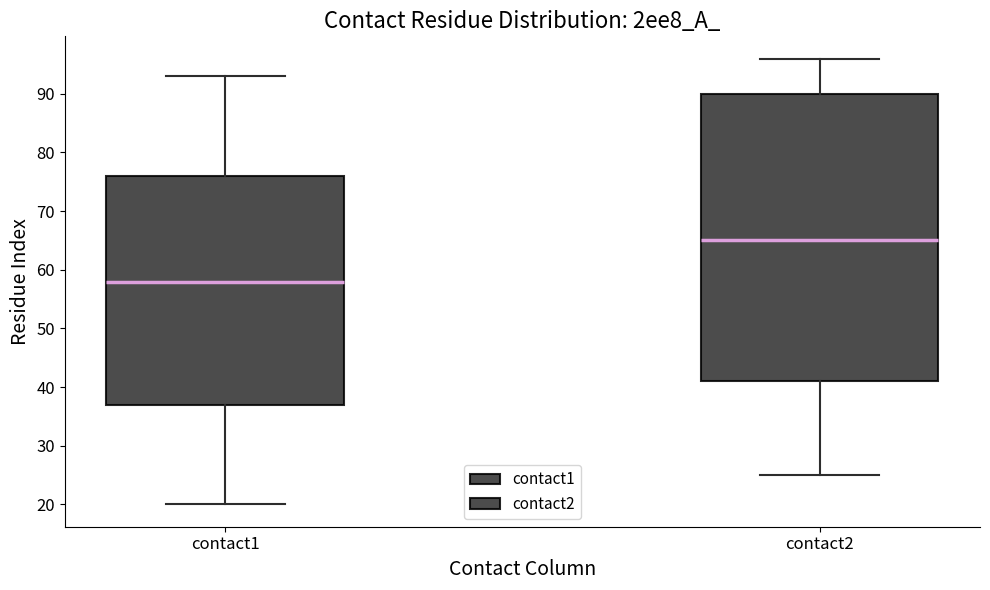

Where is the lower edge of the box for contact2 on the y-axis? The values are not printed on the chart, so give them approximately, as read against the axis.

41